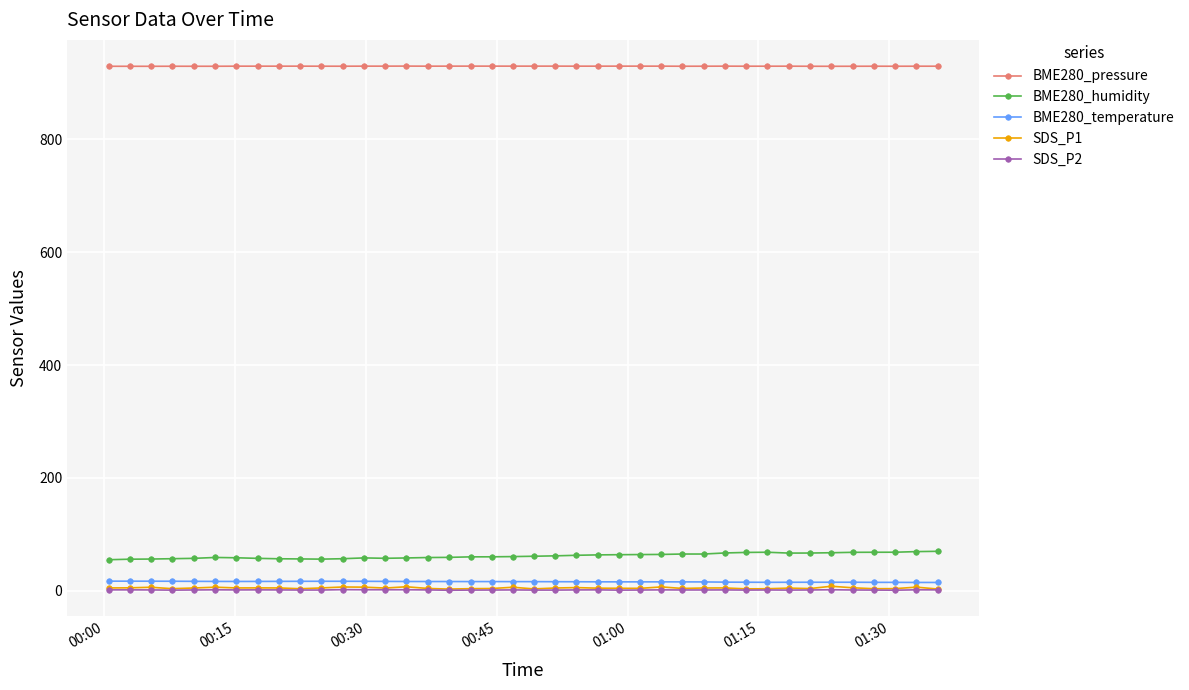

What is the maximum value shown in the chart?

930.0